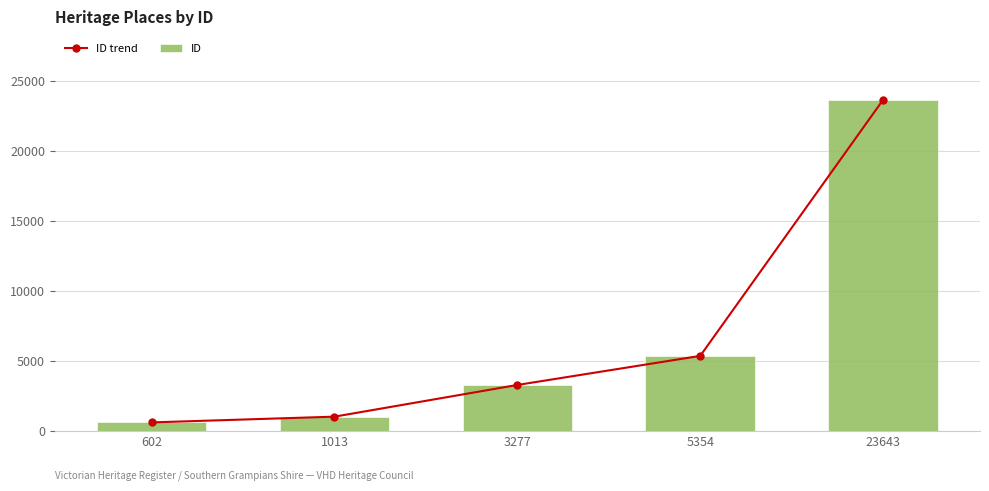

What are all the series names shown in the legend?

ID trend, ID